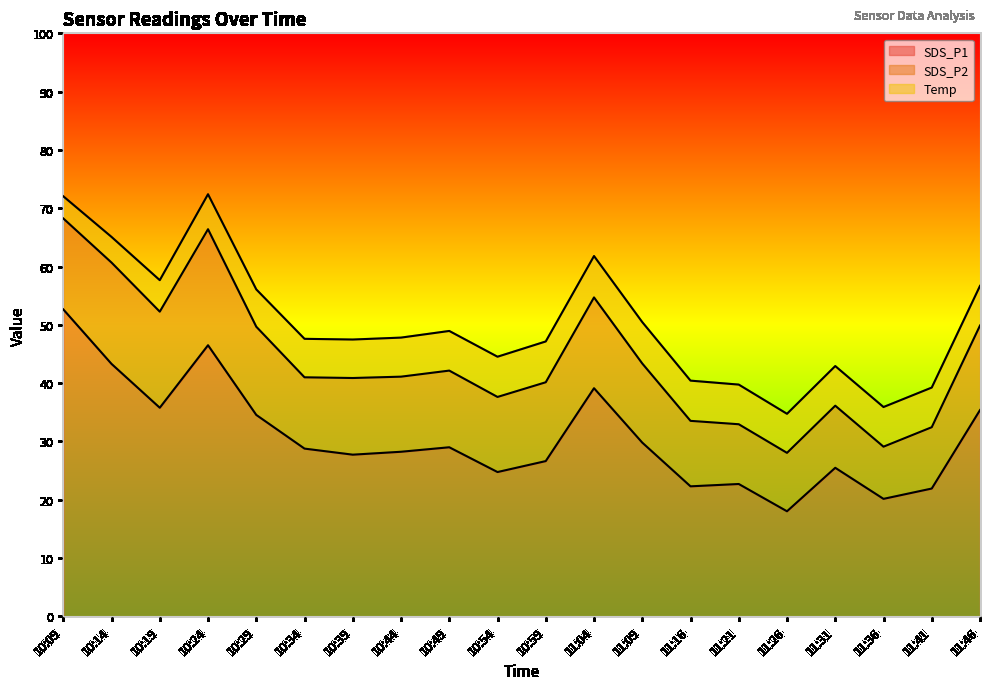

True or false: SDS_P2 and Temp cross at least once.

False